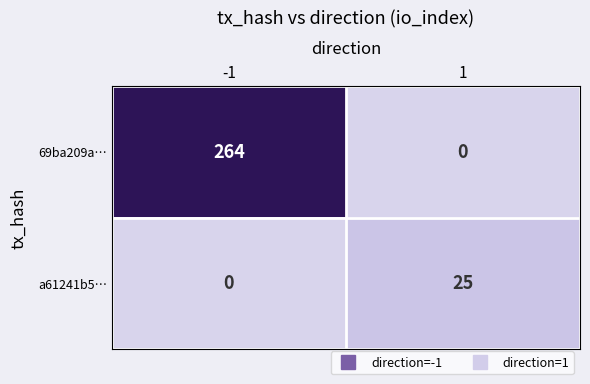

At which category is the sum across all series the highest?

-1